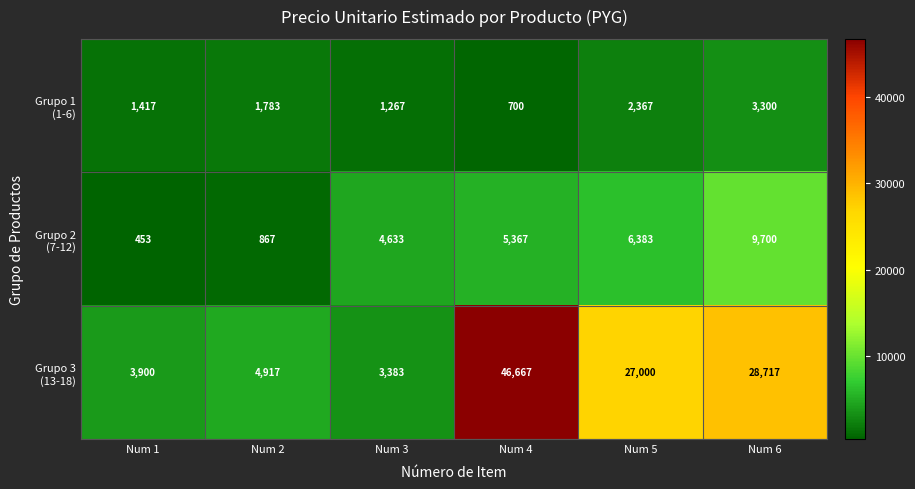

What is the smallest value displayed?

453